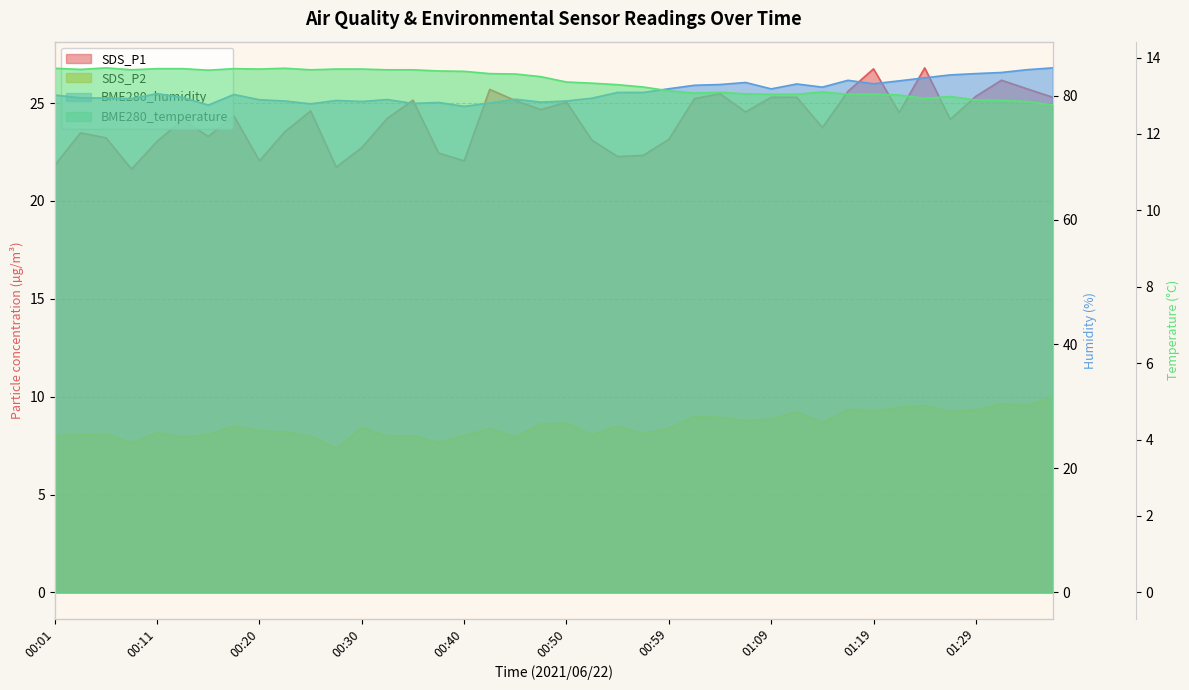

At which label does SDS_P2 first exceed 8?

00:03